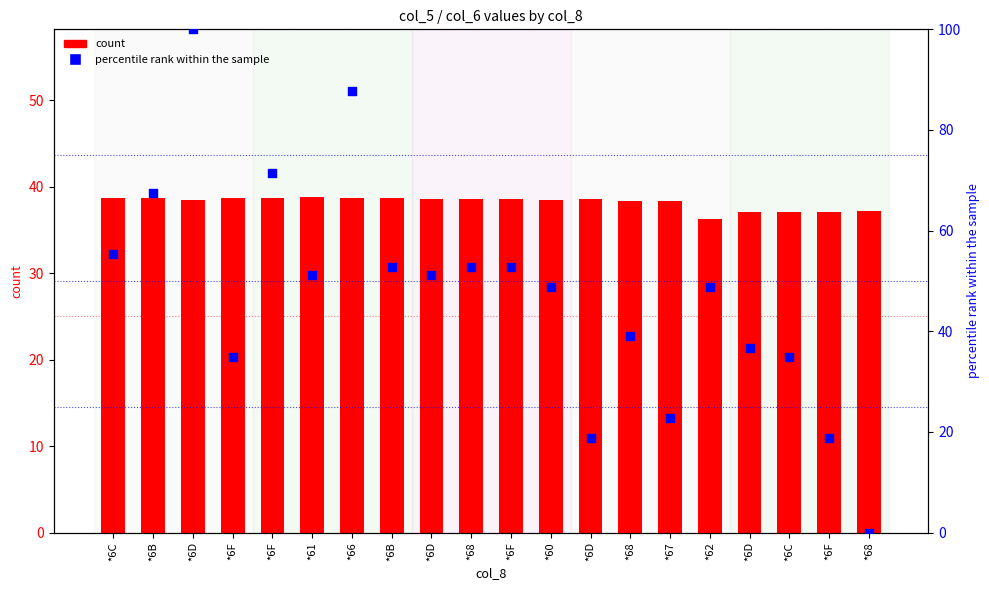

Which series contains the lowest Y value?

percentile rank within the sample